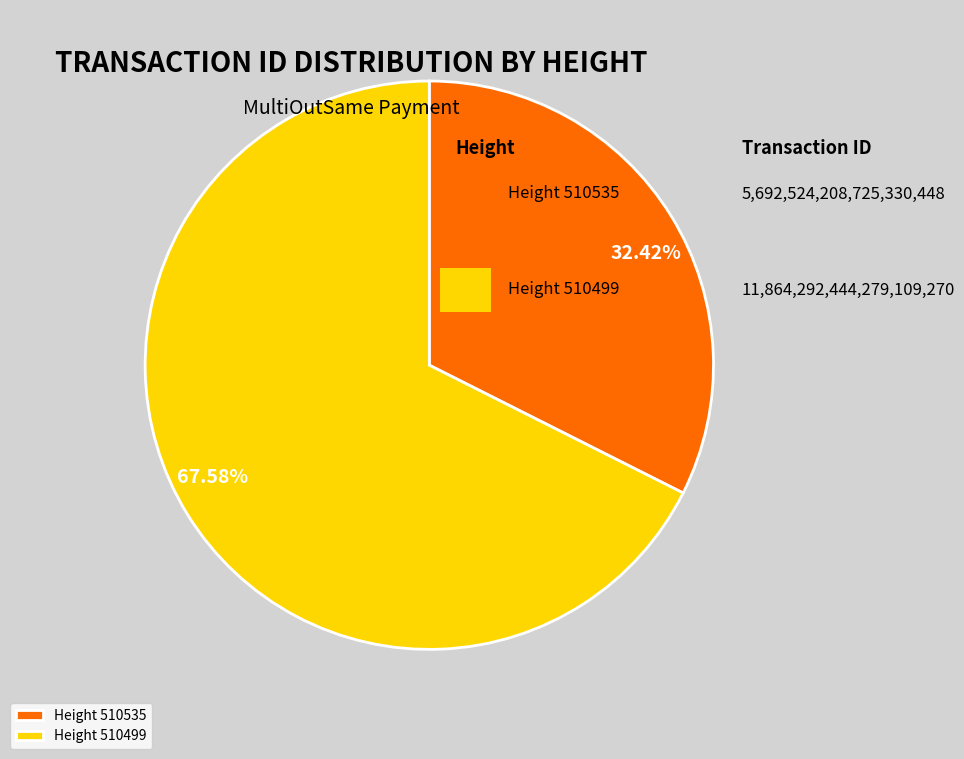

What is the largest slice in the pie chart?

Height 510499